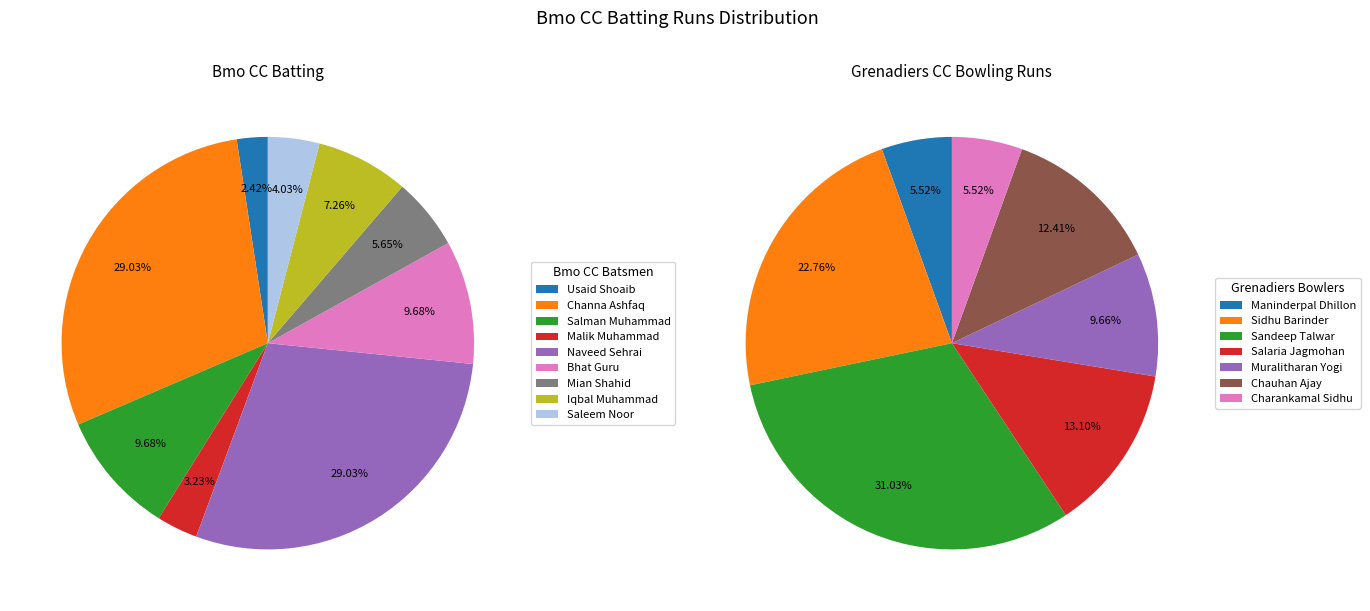

Combined, do 5 and 3 account for over 50%?

No